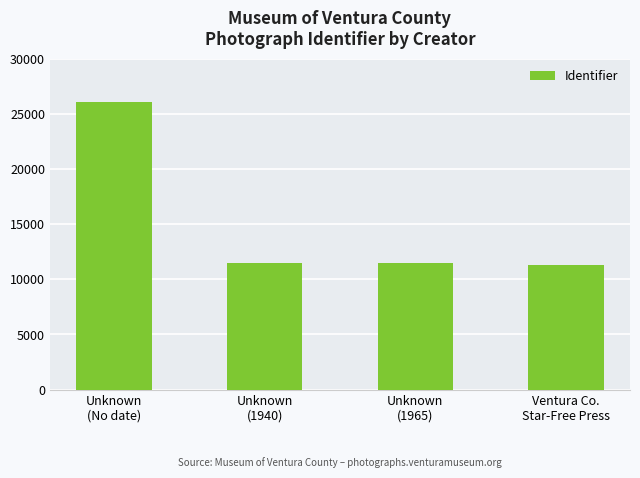

What is the value of the 1st bar from the left?

26056